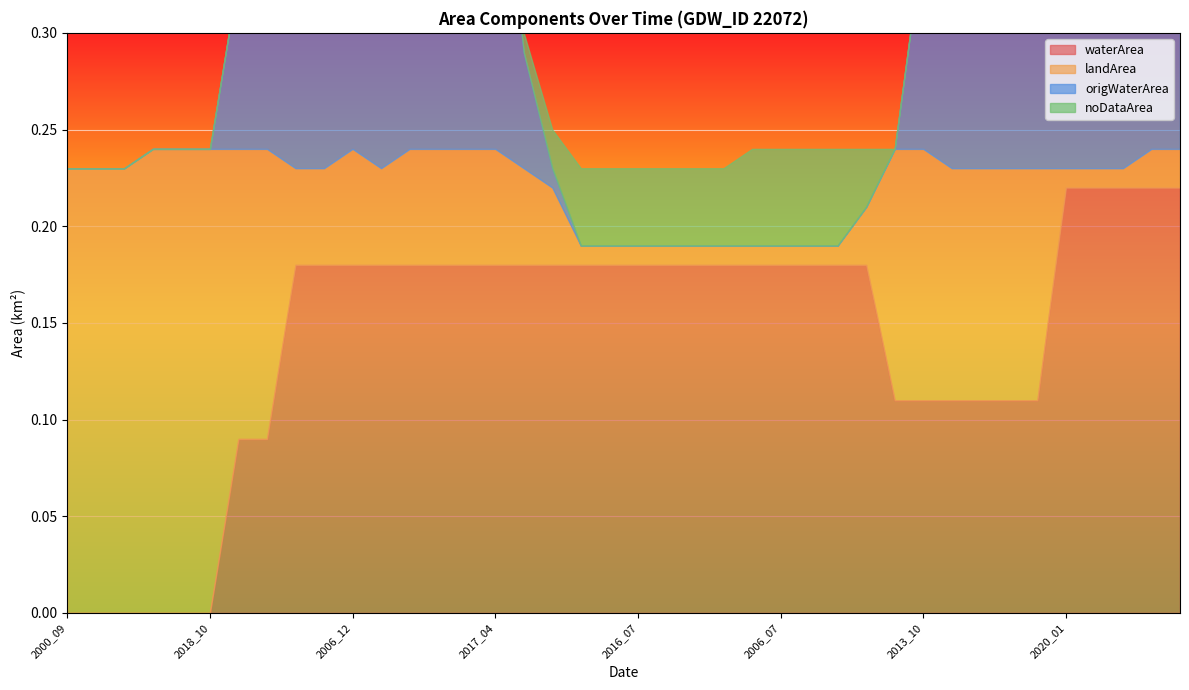

What is the sum of all origWaterArea values?

3.1